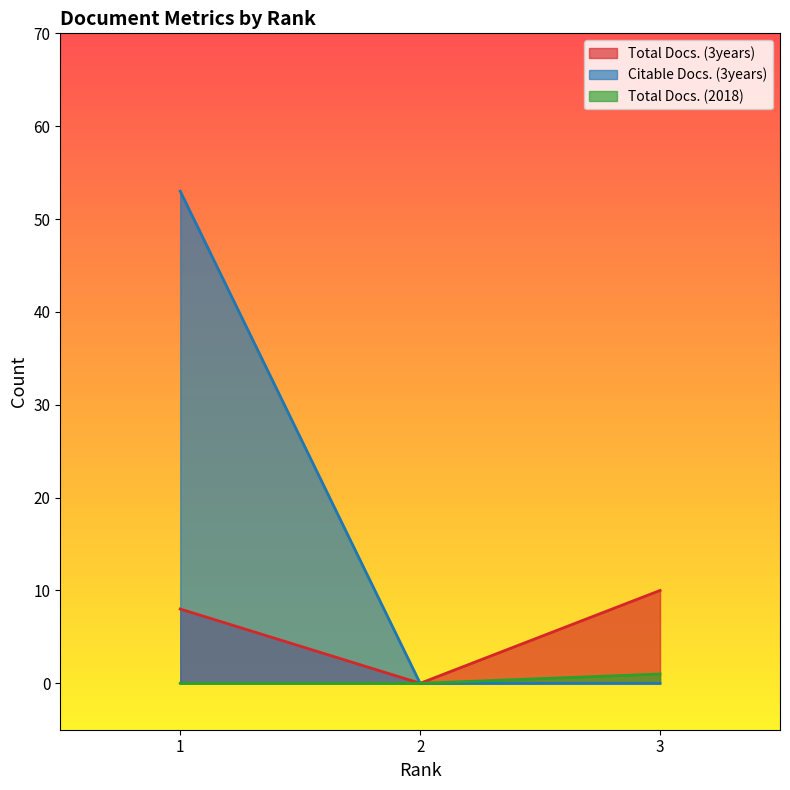

Does the chart display data point markers on the line(s)?

No